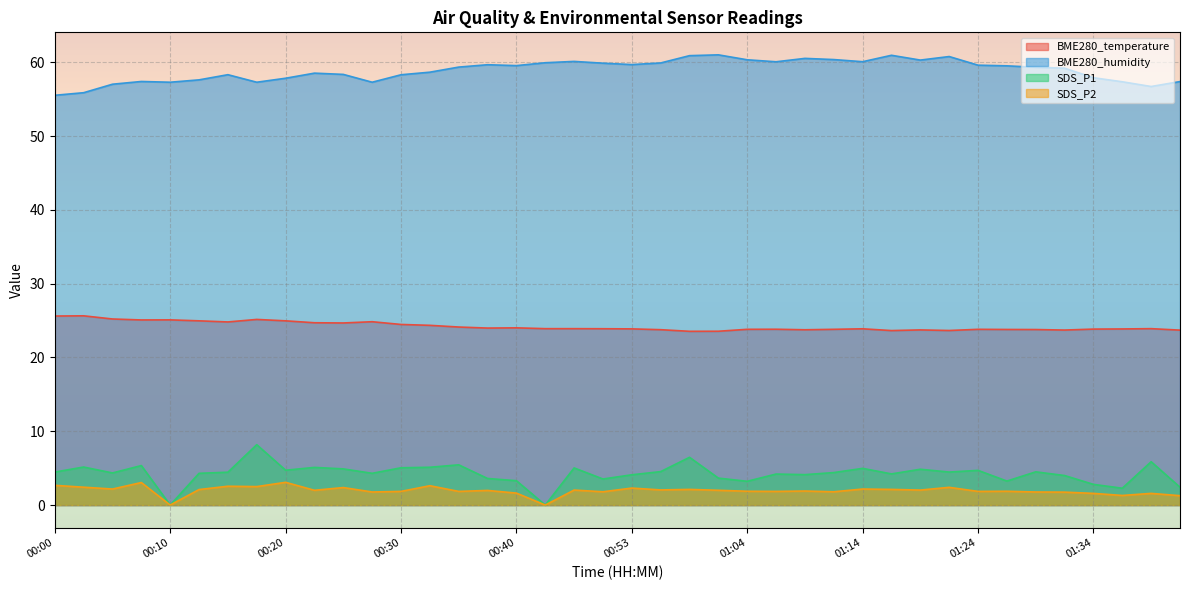

True or false: BME280_humidity has a value of 101.9 at 00:40.

False